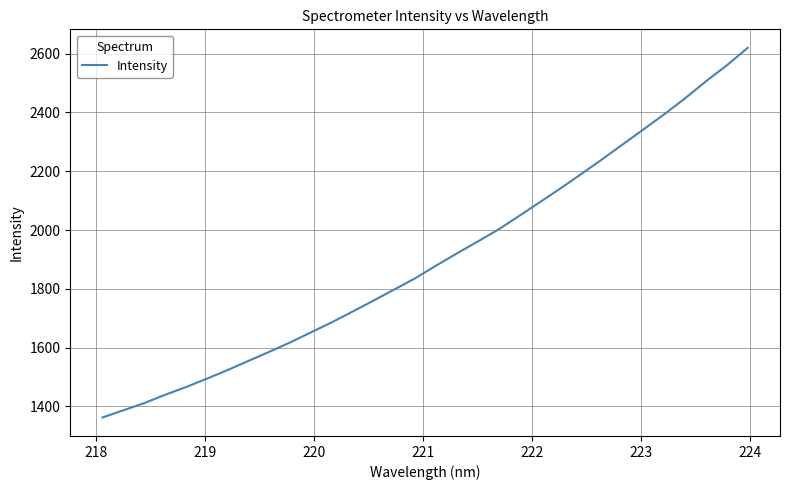

What is the minimum value shown in the chart?

1362.0